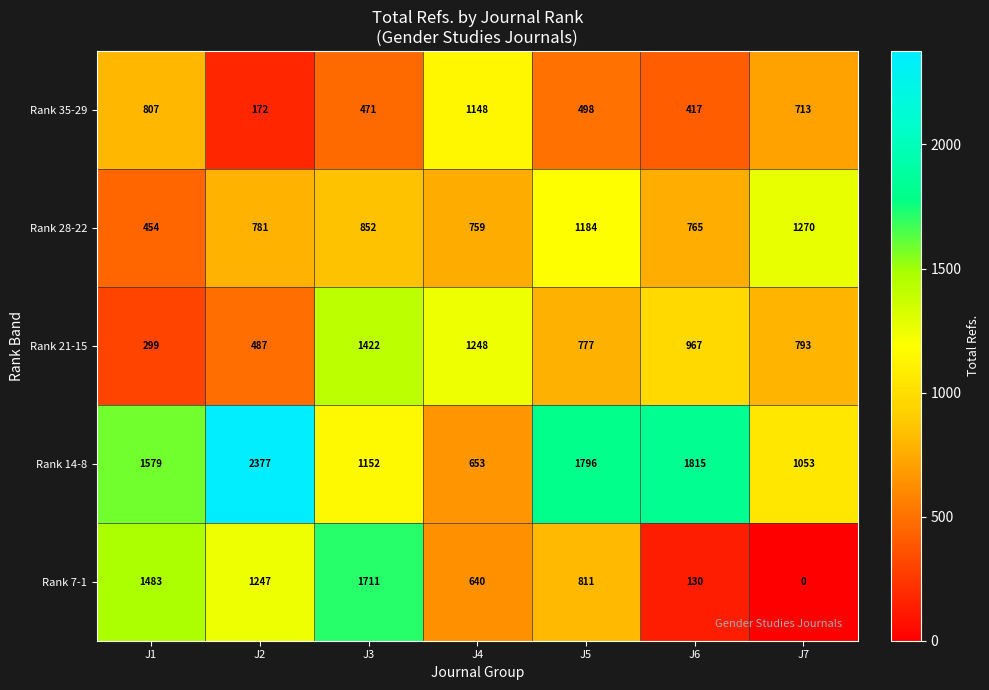

Which series changed the most between J3 and J5?

Rank 7-1